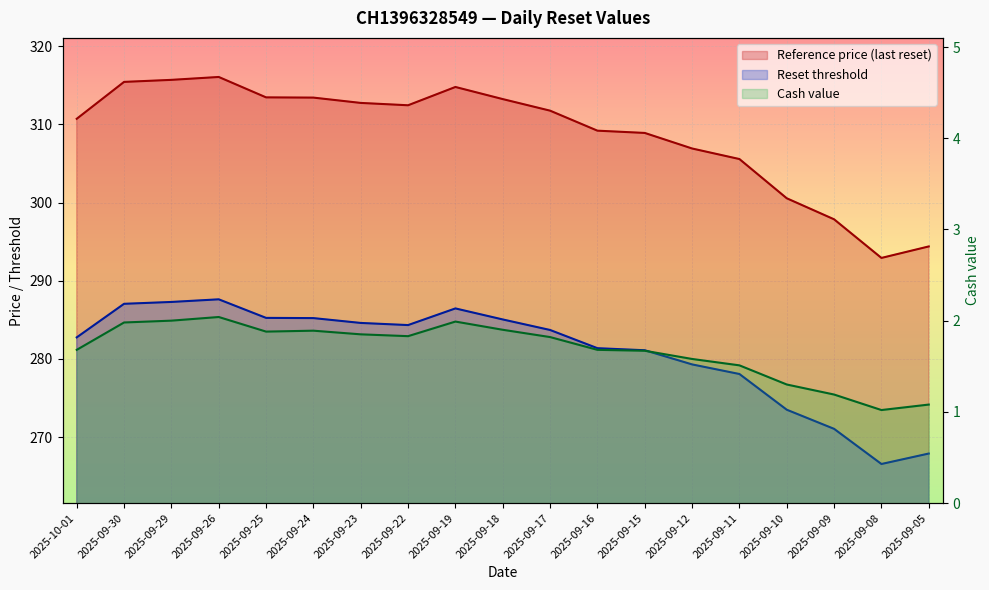

How many distinct data groups are displayed?

3